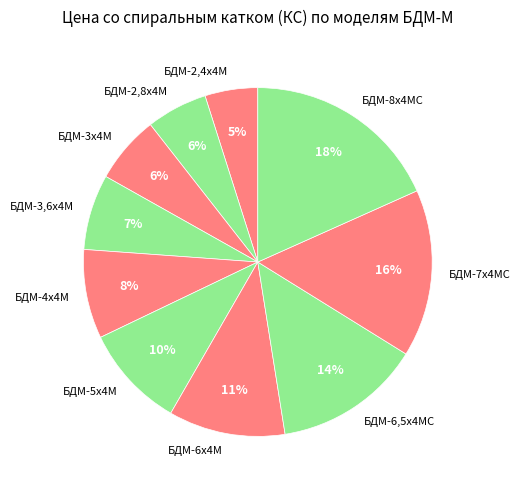

To the nearest percent, what portion does БДМ-6,5х4МС represent?

14%